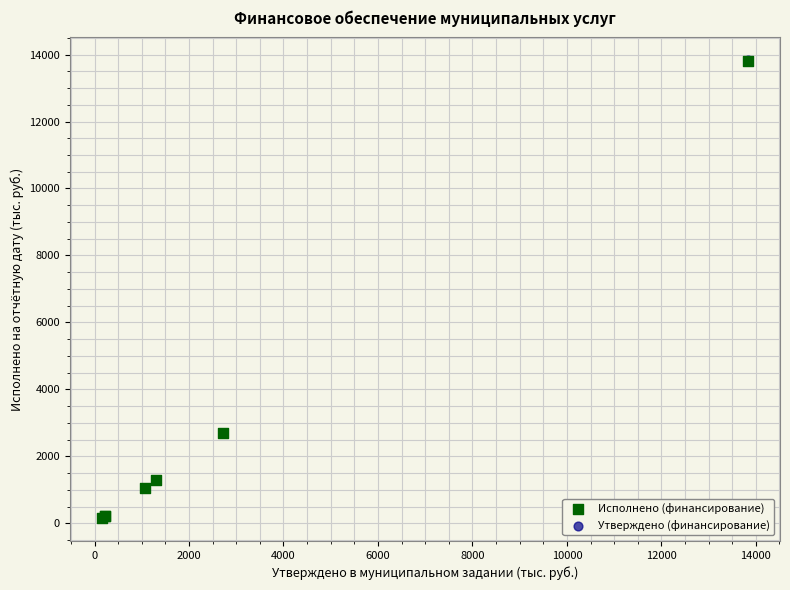

What are all the series names shown in the legend?

Исполнено (финансирование), Утверждено (финансирование)